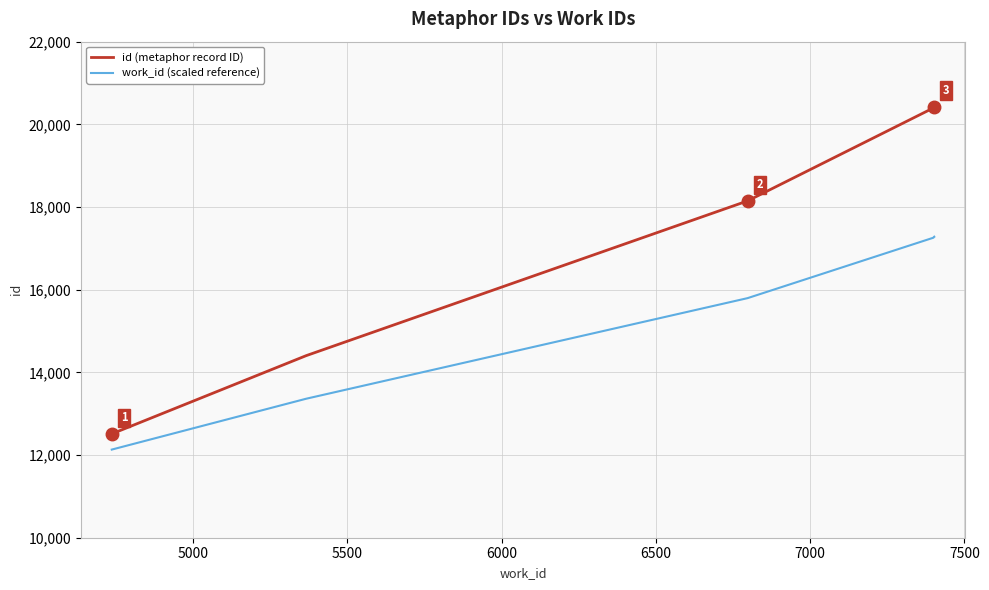

Which series has the largest total across all categories?

id (metaphor record ID)